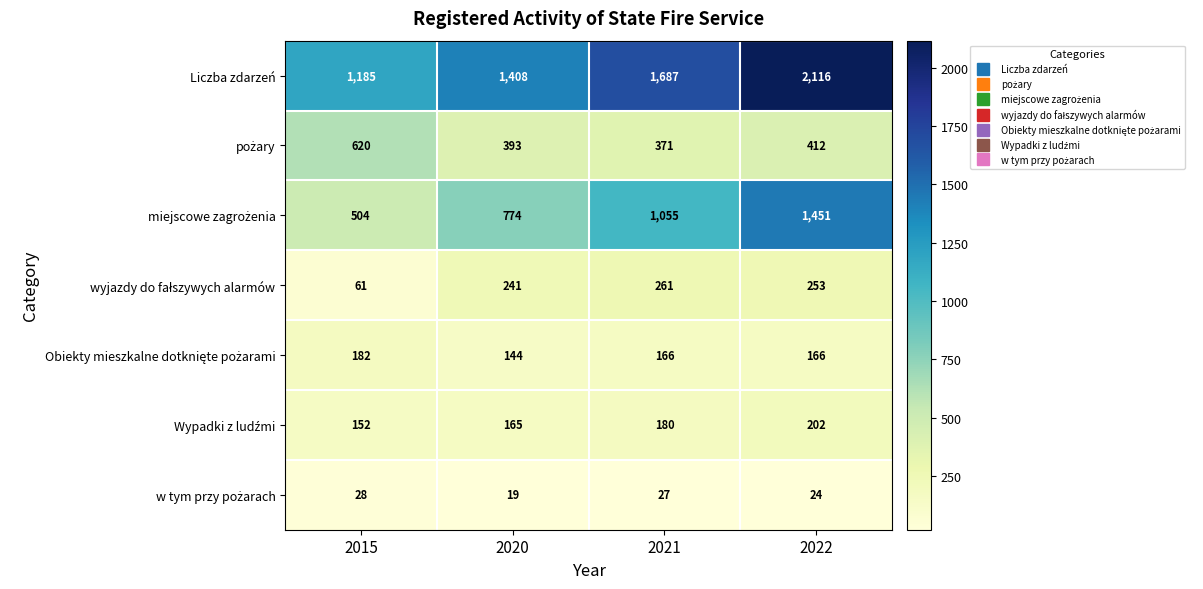

What is the greatest value displayed?

2116